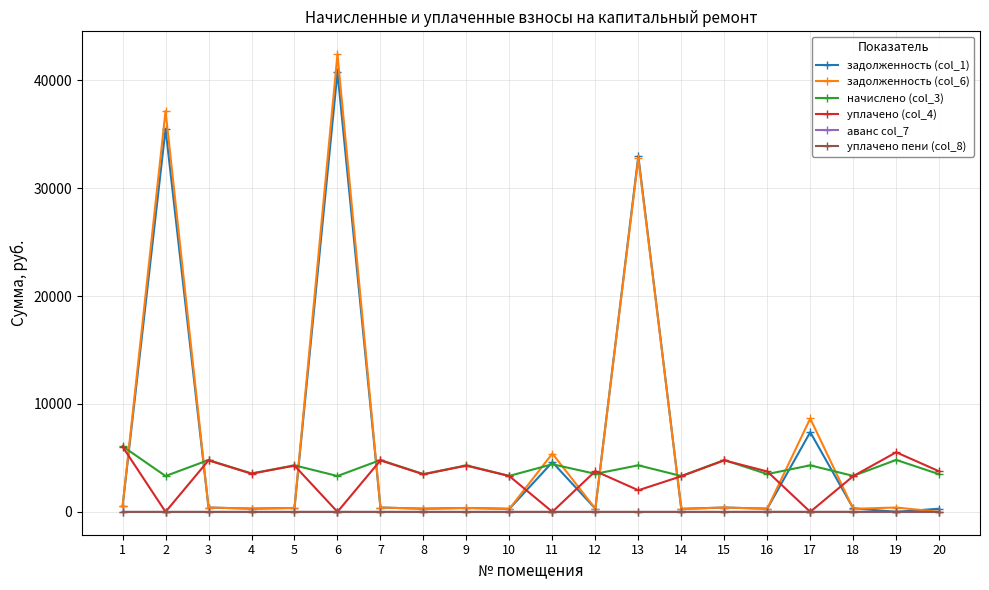

What is the value of the уплачено (col_4) point at the 3rd from the left?

4768.5